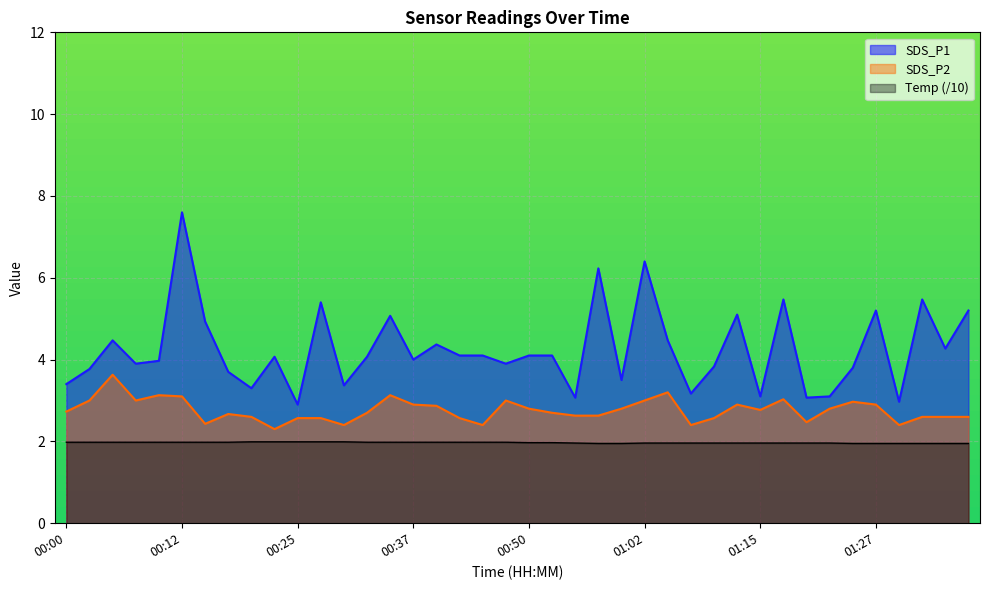

Between 00:00 and 00:45, which is larger?

00:45